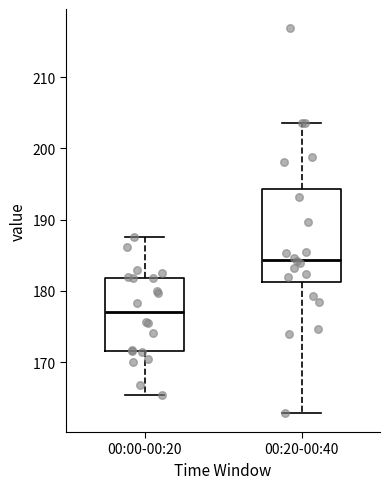

Comparing the boxes themselves (not the whiskers), which one is the tallest?

00:20-00:40